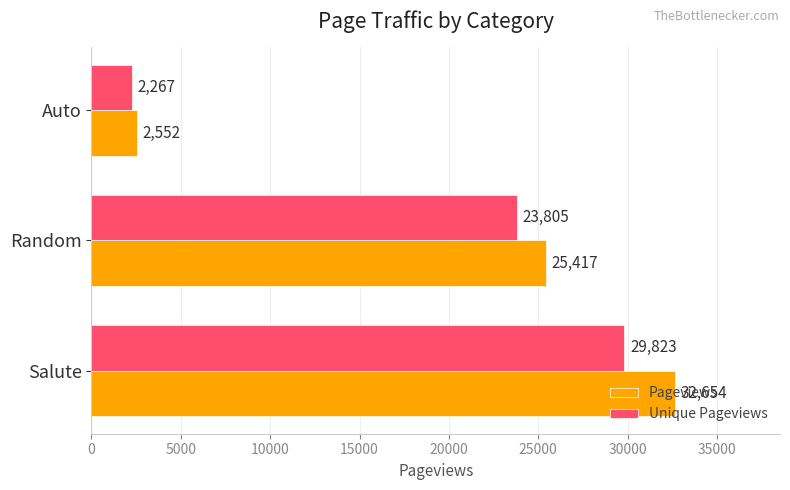

What is the average value of the Unique Pageviews series?

18632